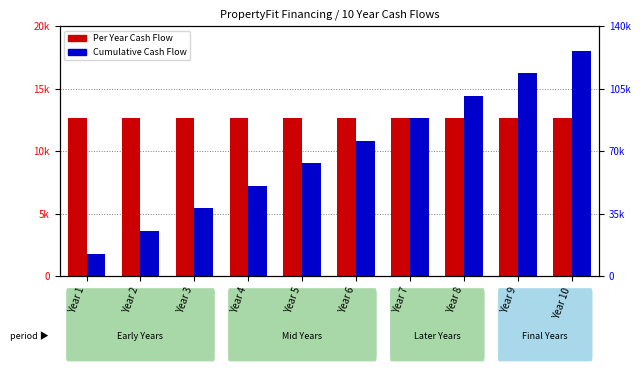

At how many categories does at least one series exceed 46996?

7